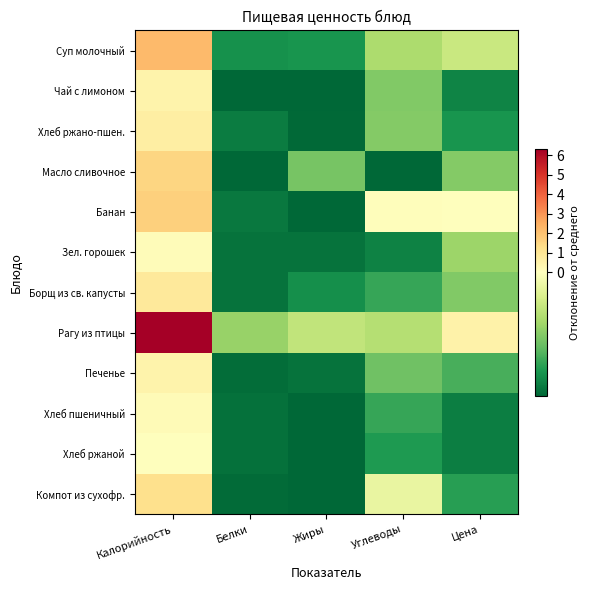

Reading right to left, transcribe all the data shown in this chart.

Суп молочный: Цена=-0.1	Углеводы=-0.2	Жиры=-0.4	Белки=-0.4	Калорийность=2.2
Чай с лимоном: Цена=-0.4	Углеводы=-0.2	Жиры=-0.5	Белки=-0.5	Калорийность=0.5
Хлеб ржано-пшен.: Цена=-0.4	Углеводы=-0.2	Жиры=-0.5	Белки=-0.4	Калорийность=0.7
Масло сливочное: Цена=-0.2	Углеводы=-0.5	Жиры=-0.3	Белки=-0.5	Калорийность=1.5
Банан: Цена=0.0	Углеводы=0.1	Жиры=-0.5	Белки=-0.4	Калорийность=1.7
Зел. горошек: Цена=-0.2	Углеводы=-0.4	Жиры=-0.5	Белки=-0.5	Калорийность=0.1
Борщ из св. капусты: Цена=-0.2	Углеводы=-0.3	Жиры=-0.4	Белки=-0.5	Калорийность=0.9
Рагу из птицы: Цена=0.5	Углеводы=-0.2	Жиры=-0.1	Белки=-0.2	Калорийность=6.3
Печенье: Цена=-0.3	Углеводы=-0.3	Жиры=-0.4	Белки=-0.5	Калорийность=0.5
Хлеб пшеничный: Цена=-0.4	Углеводы=-0.3	Жиры=-0.5	Белки=-0.5	Калорийность=0.2
Хлеб ржаной: Цена=-0.4	Углеводы=-0.4	Жиры=-0.5	Белки=-0.5	Калорийность=0.0
Компот из сухофр.: Цена=-0.4	Углеводы=-0.1	Жиры=-0.5	Белки=-0.5	Калорийность=1.2